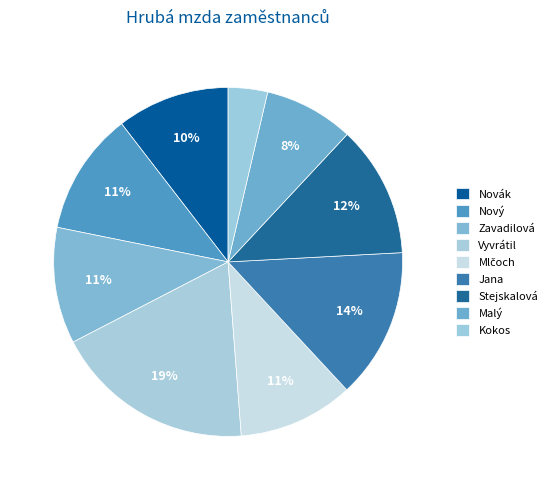

To the nearest percent, what portion does Jana represent?

14%